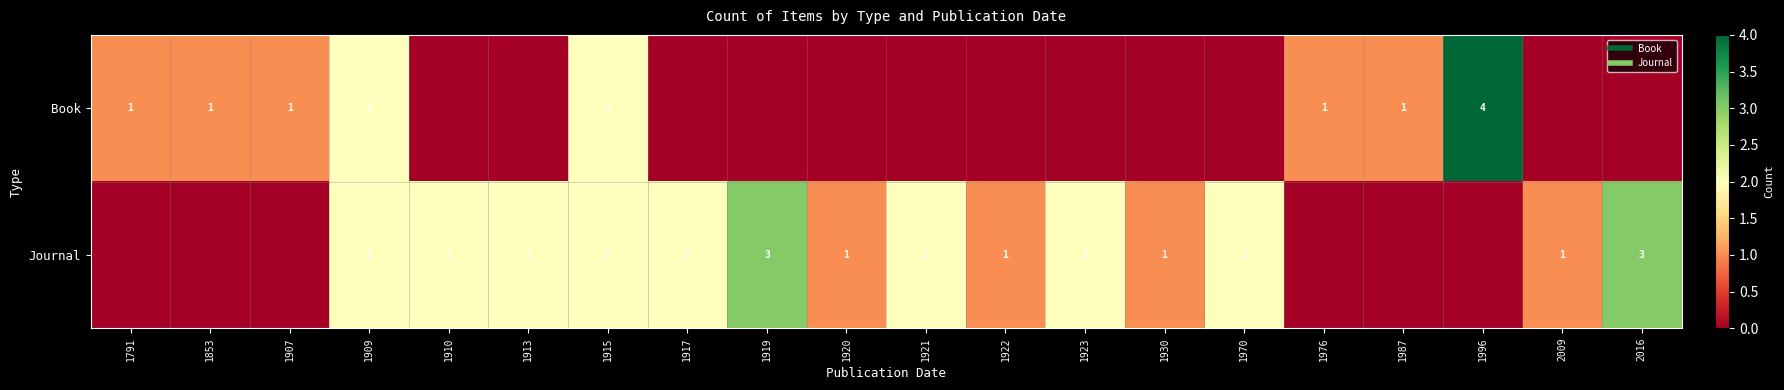

List the series in order of their peak value, lowest first.

Journal, Book